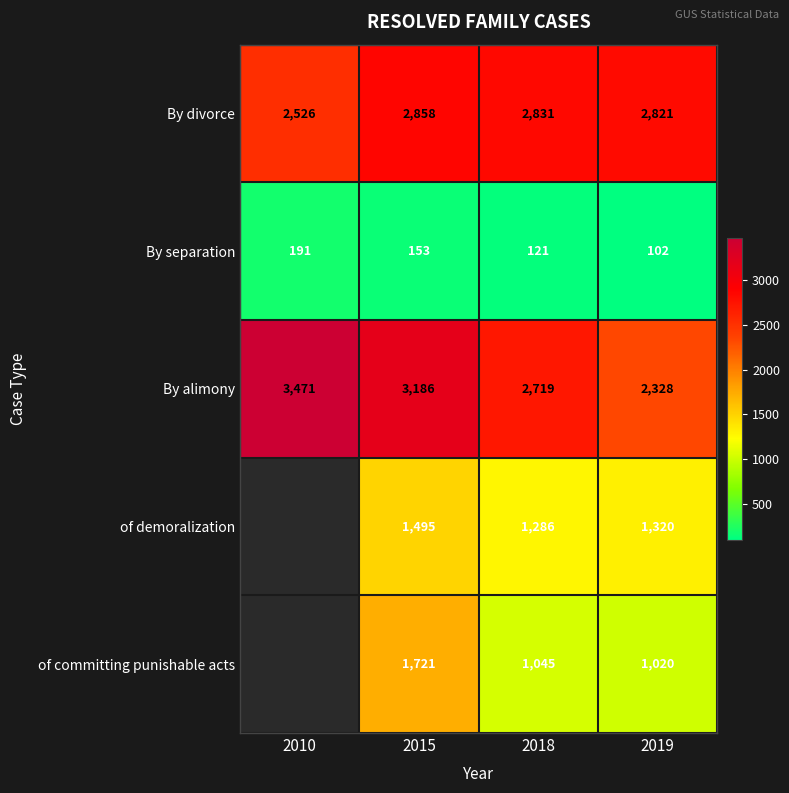

Rank the categories by By divorce value from lowest to highest.

2010, 2019, 2018, 2015